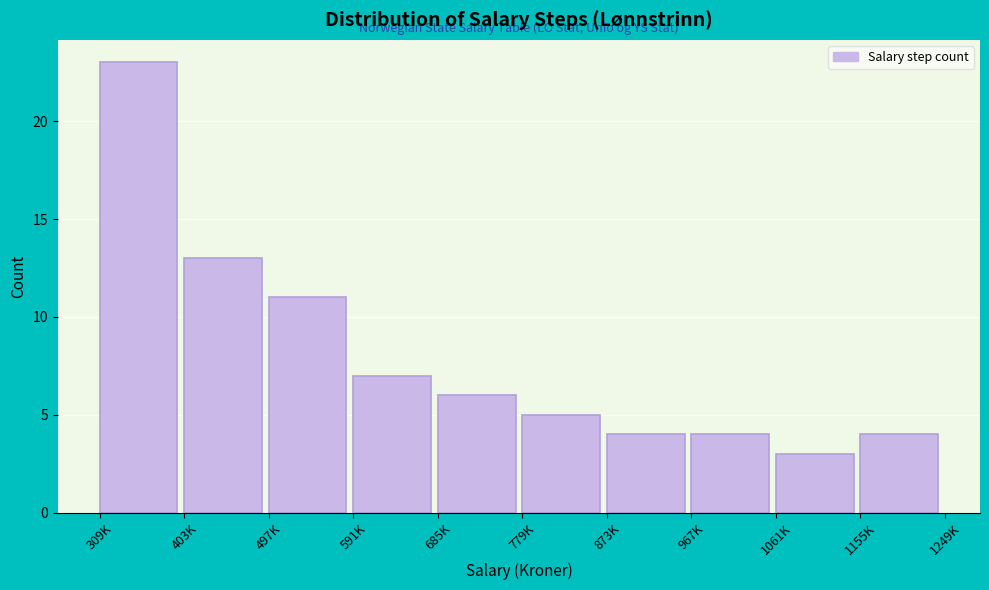

Reading right to left, list all the values displayed in this chart.

4	3	4	4	5	6	7	11	13	23